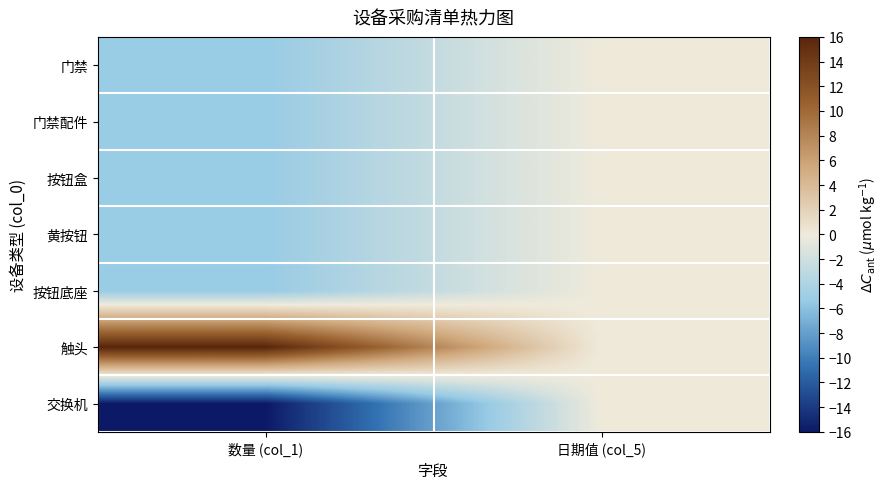

Reading left to right, transcribe all the data shown in this chart.

门禁: 数量 (col_1)=-5.3	日期值 (col_5)=0.0
门禁配件: 数量 (col_1)=-5.3	日期值 (col_5)=0.0
按钮盒: 数量 (col_1)=-5.3	日期值 (col_5)=0.0
黄按钮: 数量 (col_1)=-5.3	日期值 (col_5)=0.0
按钮底座: 数量 (col_1)=-5.3	日期值 (col_5)=0.0
触头: 数量 (col_1)=16.0	日期值 (col_5)=0.0
交换机: 数量 (col_1)=-16.0	日期值 (col_5)=0.0